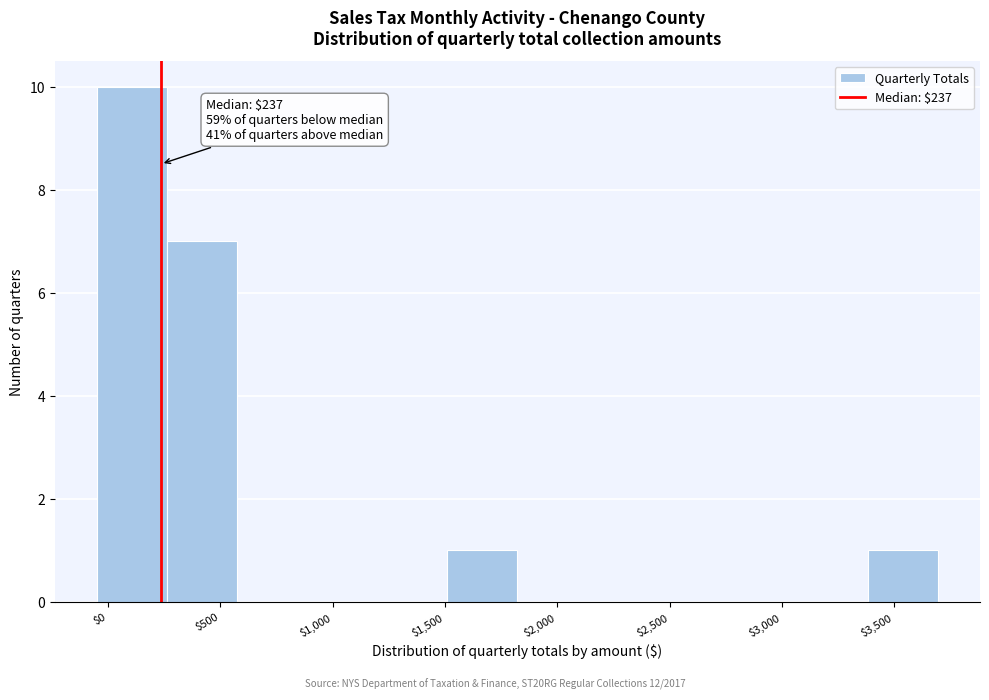

Which range on the x-axis has the tallest bar?

-50 to 250